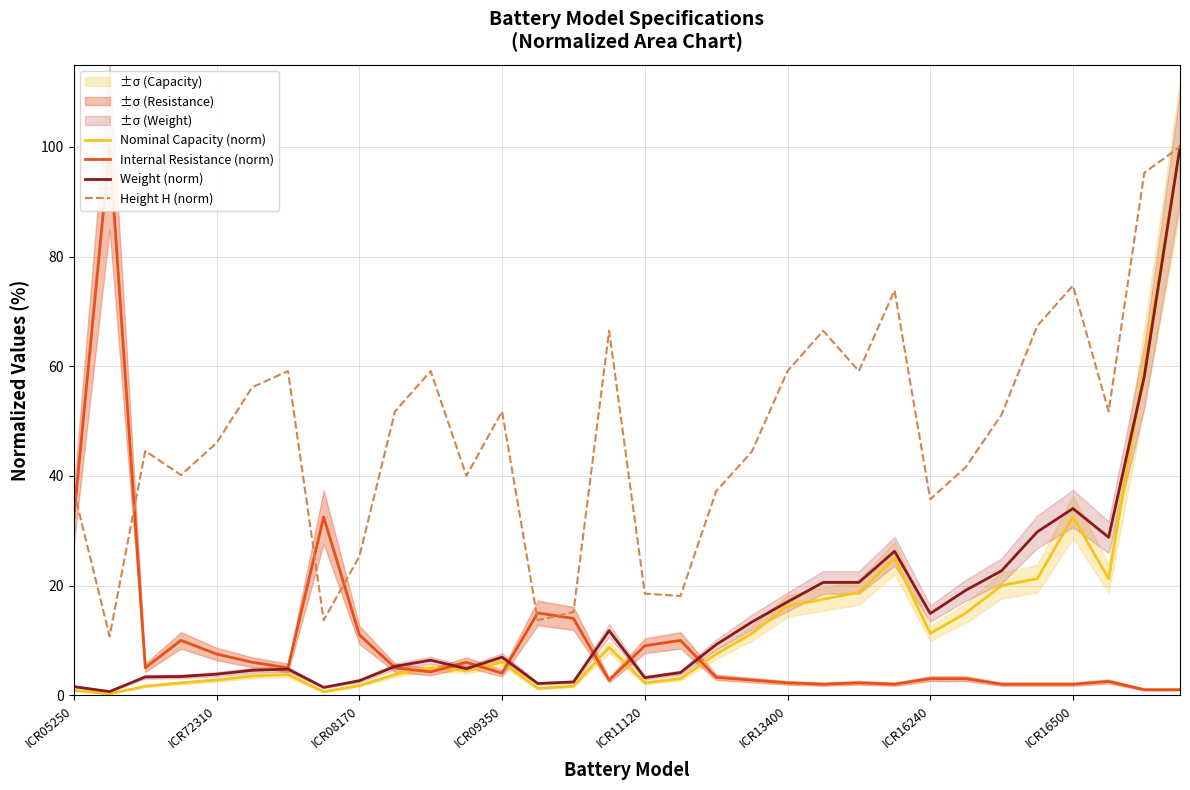

What is the average value of the Nominal Capacity (norm) series?

13.5